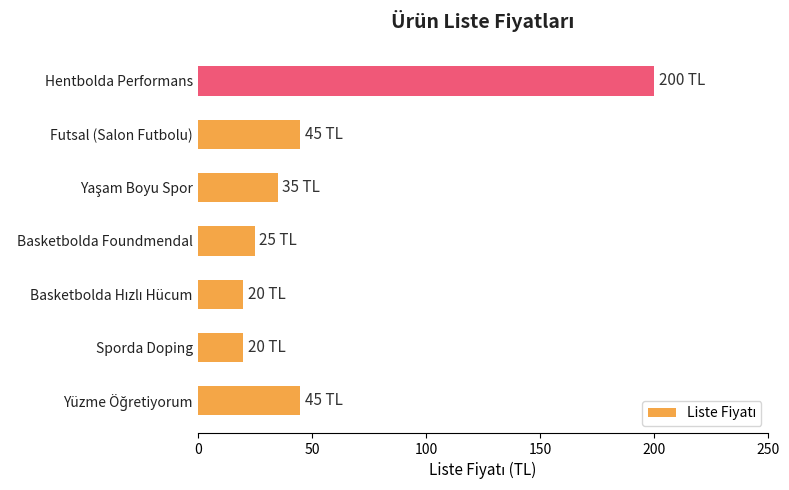

What is the change in value from Basketbolda Foundmendal to Futsal (Salon Futbolu)?

+20